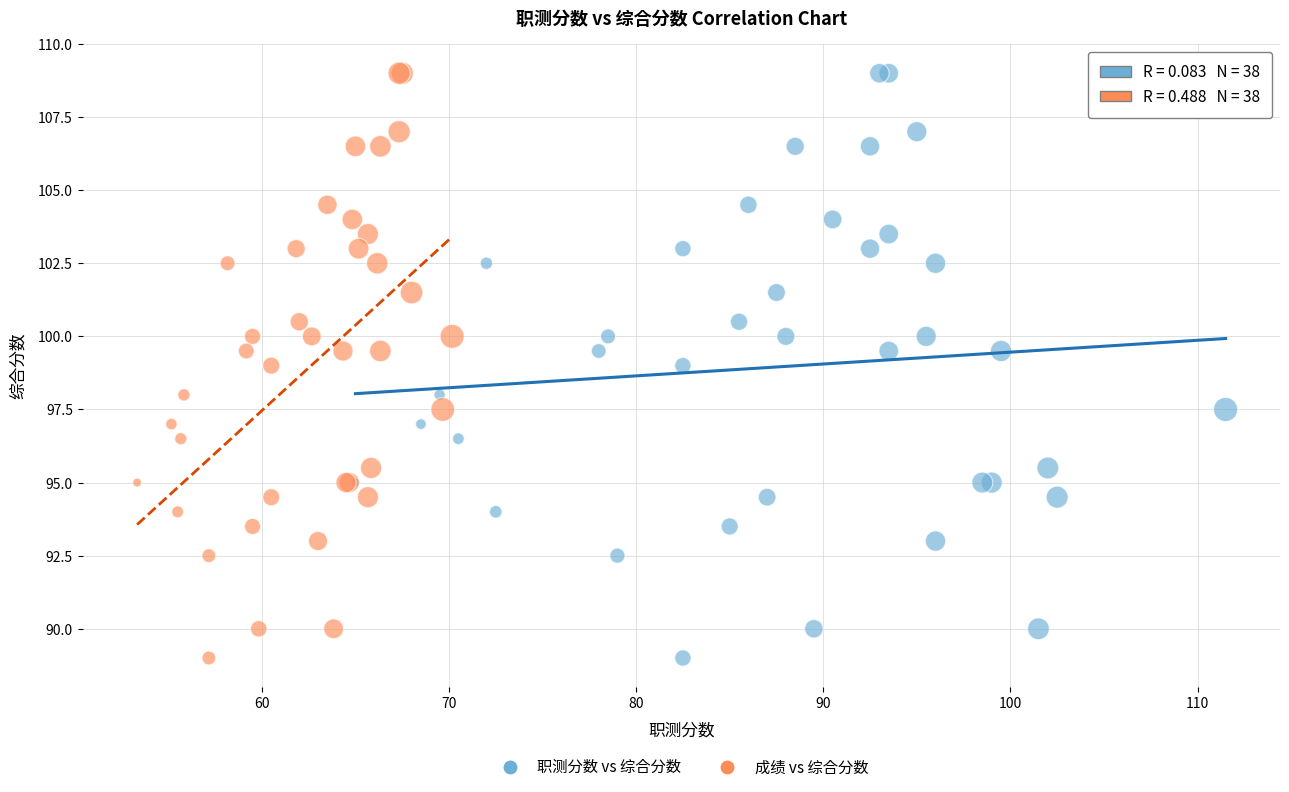

What are all the series names shown in the legend?

职测分数 vs 综合分数, 成绩 vs 综合分数